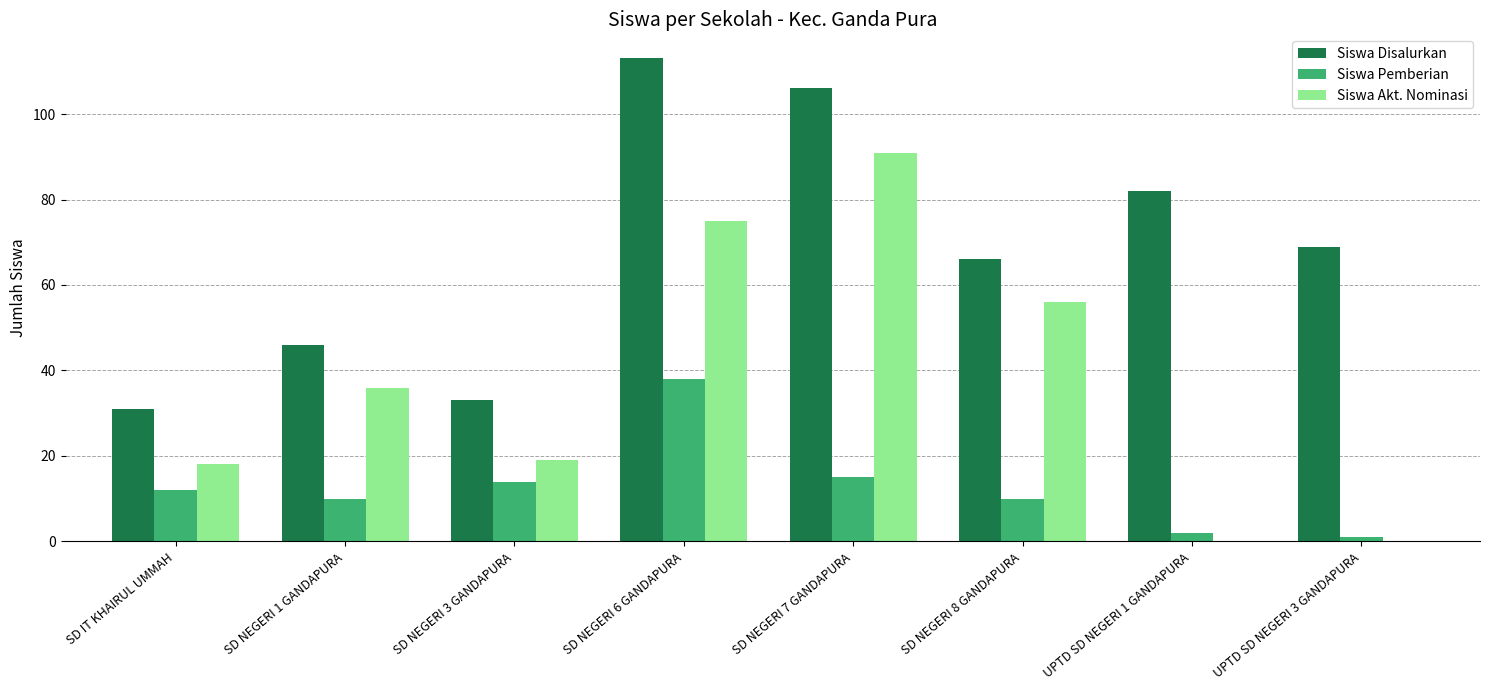

How many series are shown in this chart?

3